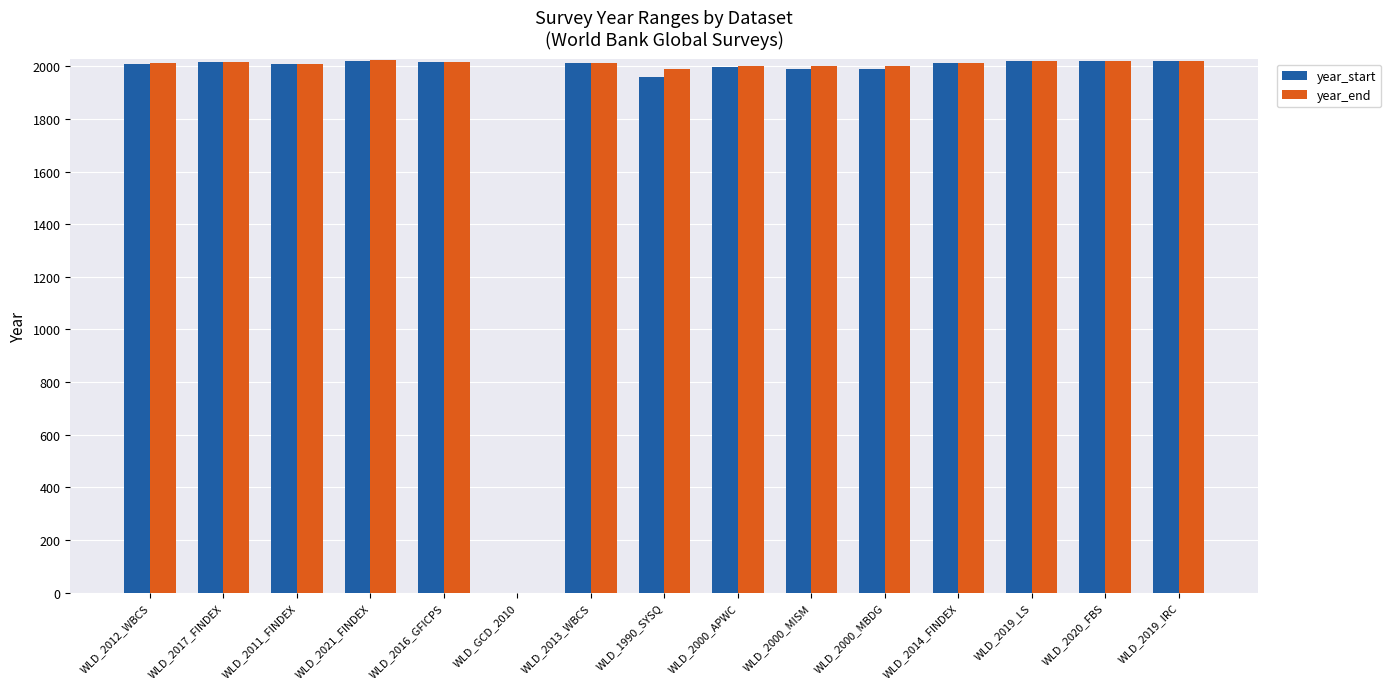

Is it true that year_start equals 2011 at WLD_2011_FINDEX?

True